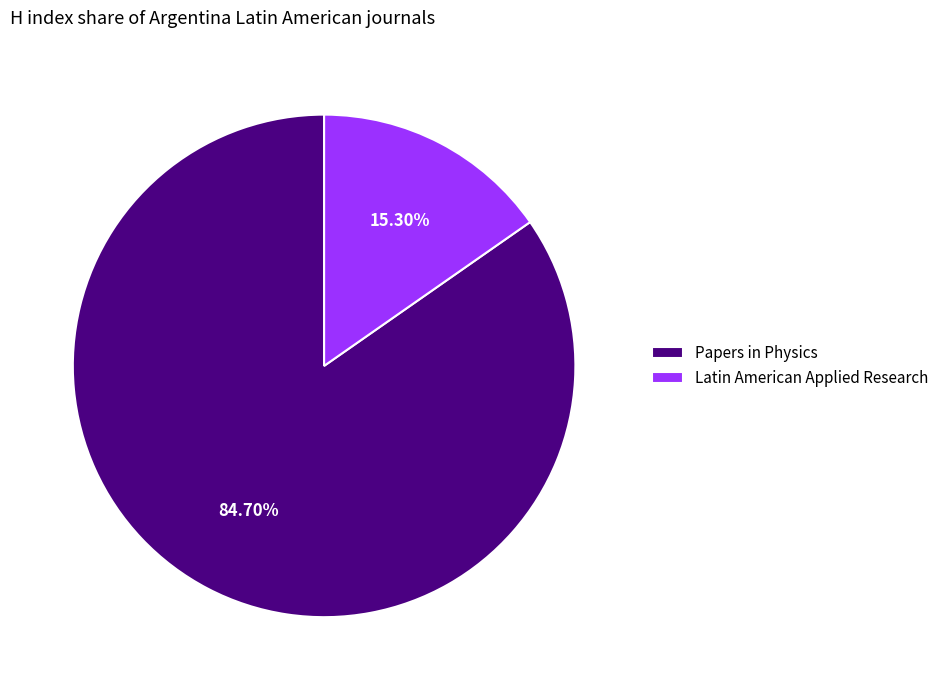

What percentage is NOT represented by Latin American Applied Research?

84.7%